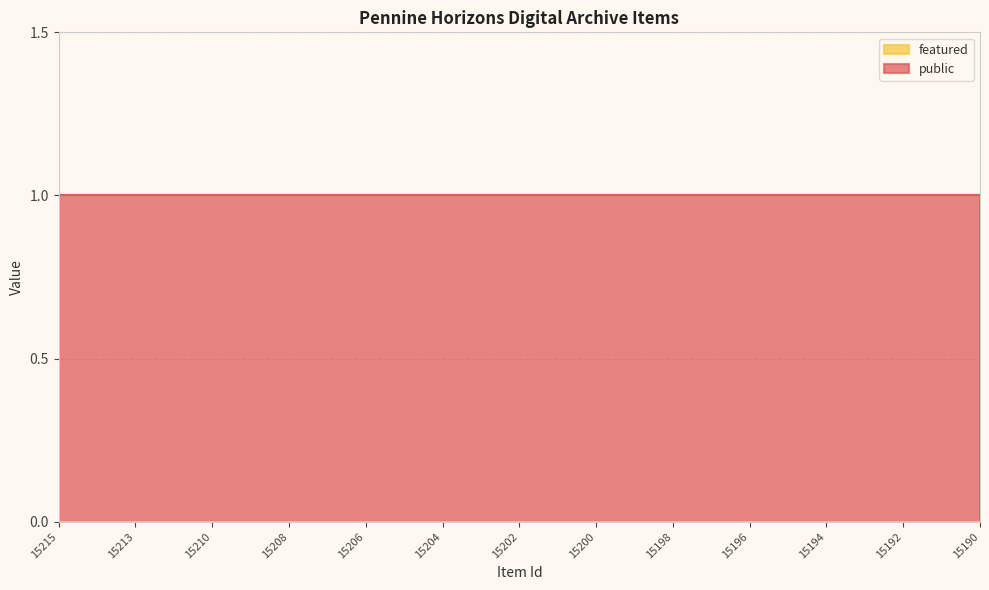

True or false: featured and public cross at least once.

False